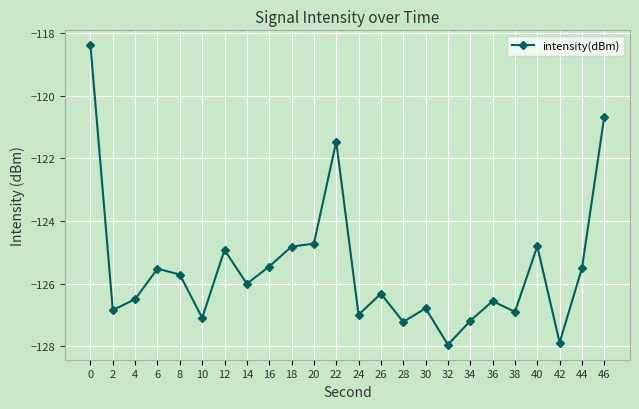

True or false: the data has more than 0 interior local peaks.

True